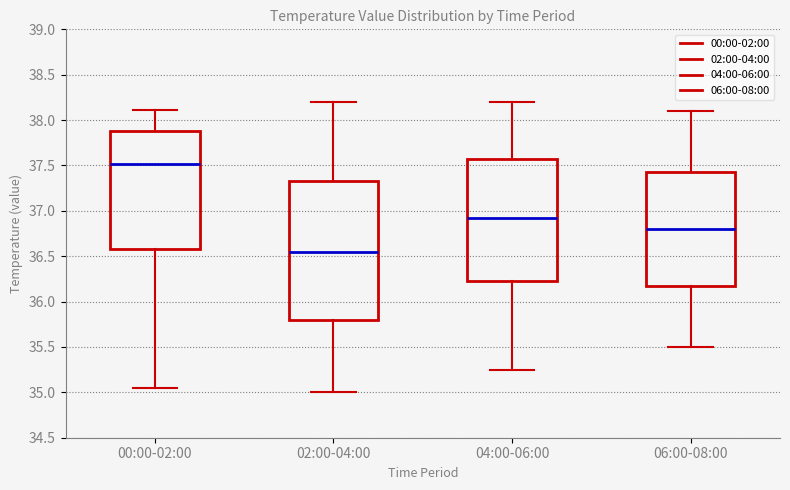

Reading left to right, transcribe this box plot: for each box, give where its median line is, the range the box spans, and where its two whiskers end, as read against the y-axis. The values are not printed on the chart, so give them approximately, as read against the axis.

00:00-02:00: median 37.50, box 36.60 to 37.90, whiskers 35.05 to 38.10
02:00-04:00: median 36.55, box 35.80 to 37.35, whiskers 35.00 to 38.20
04:00-06:00: median 36.95, box 36.25 to 37.60, whiskers 35.25 to 38.20
06:00-08:00: median 36.80, box 36.20 to 37.45, whiskers 35.50 to 38.10